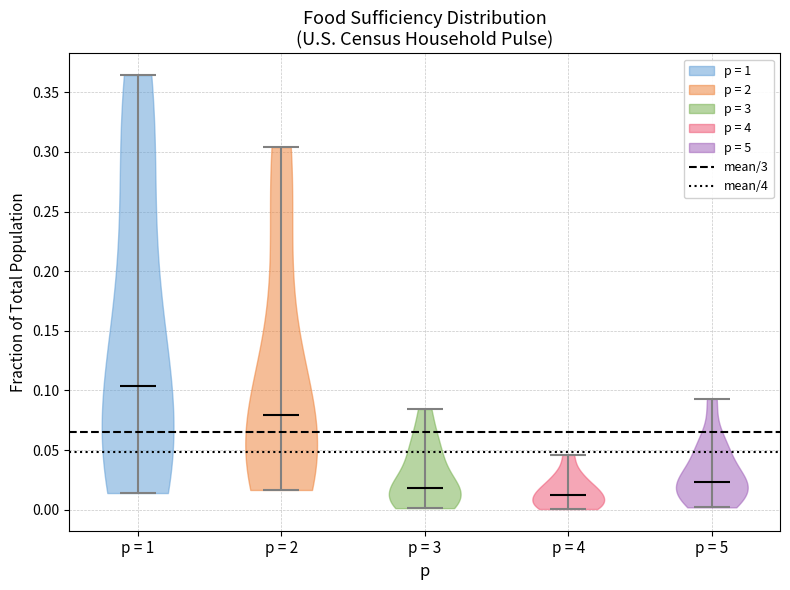

Reading left to right, read every violin against the y-axis: where its median line is, and the lowest and highest points it reaches. The values are not printed on the chart, so give them approximately, as read against the axis.

p = 1: median line 0.105, lowest point 0.015, highest point 0.365
p = 2: median line 0.080, lowest point 0.015, highest point 0.305
p = 3: median line 0.020, lowest point 0.000, highest point 0.085
p = 4: median line 0.015, lowest point 0.000, highest point 0.045
p = 5: median line 0.025, lowest point 0.000, highest point 0.095